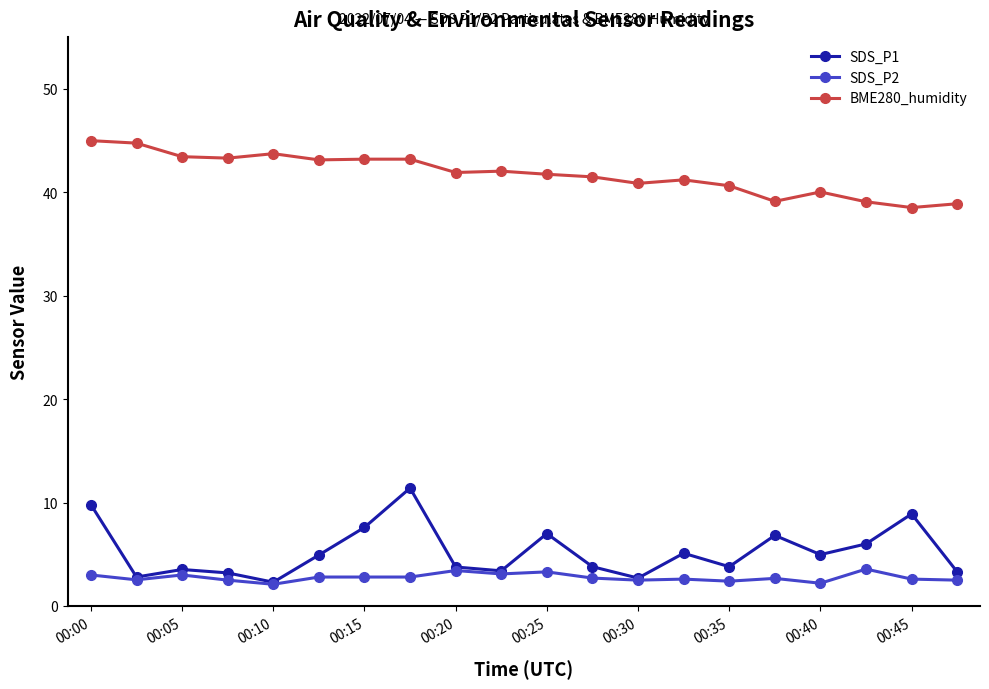

What is the value of the BME280_humidity point at the 8th from the left?

43.2